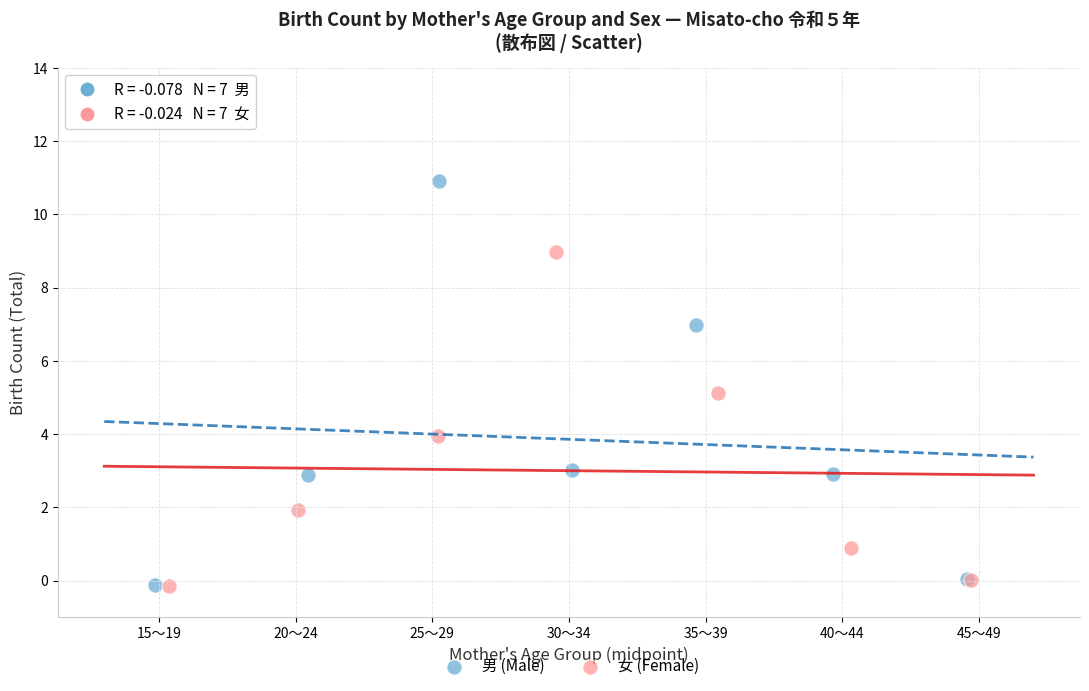

Which series contains the highest Y value?

男 (Male)